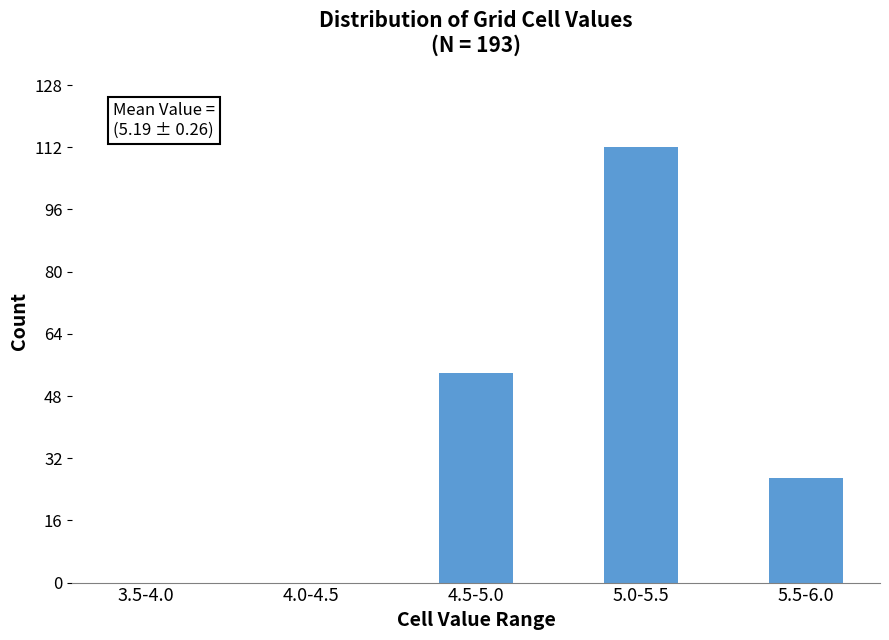

Reading left to right, what are all the values shown in this chart?

3.5-4.0=0	4.0-4.5=0	4.5-5.0=54	5.0-5.5=112	5.5-6.0=27